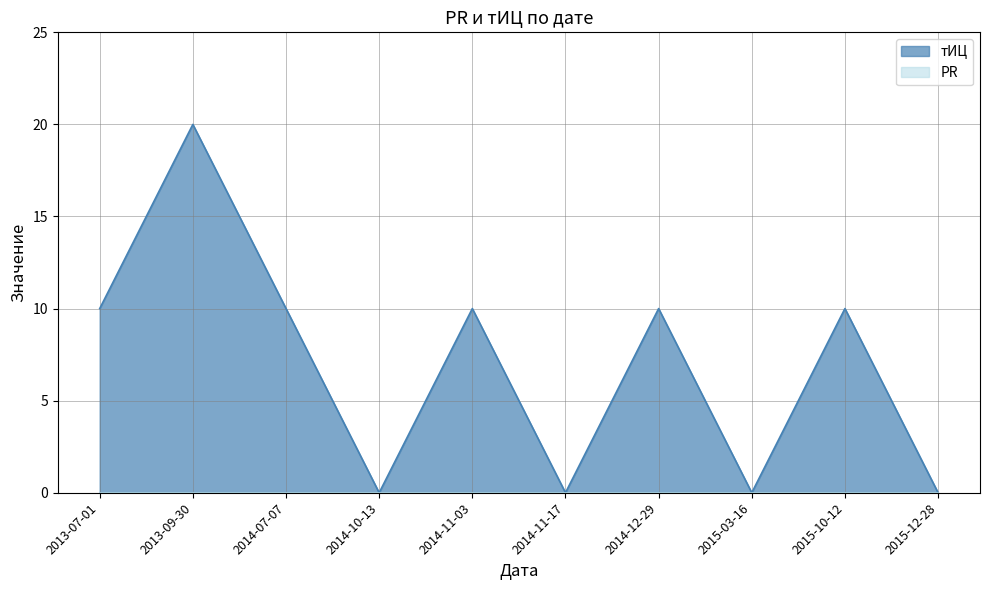

Does the chart display data point markers on the line(s)?

No